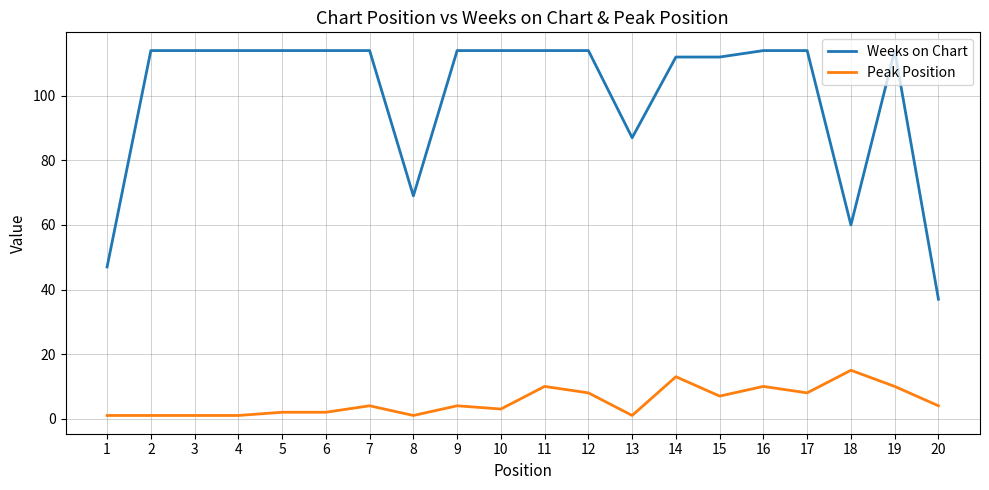

Rank the series by their average value, from highest to lowest.

Weeks on Chart, Peak Position